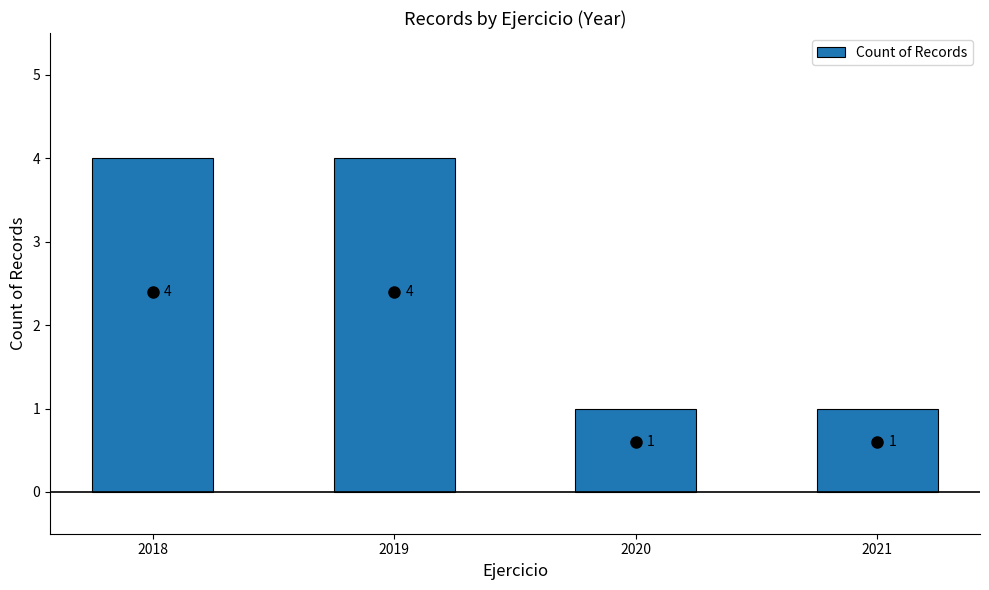

How many values are between 1 and 4?

4